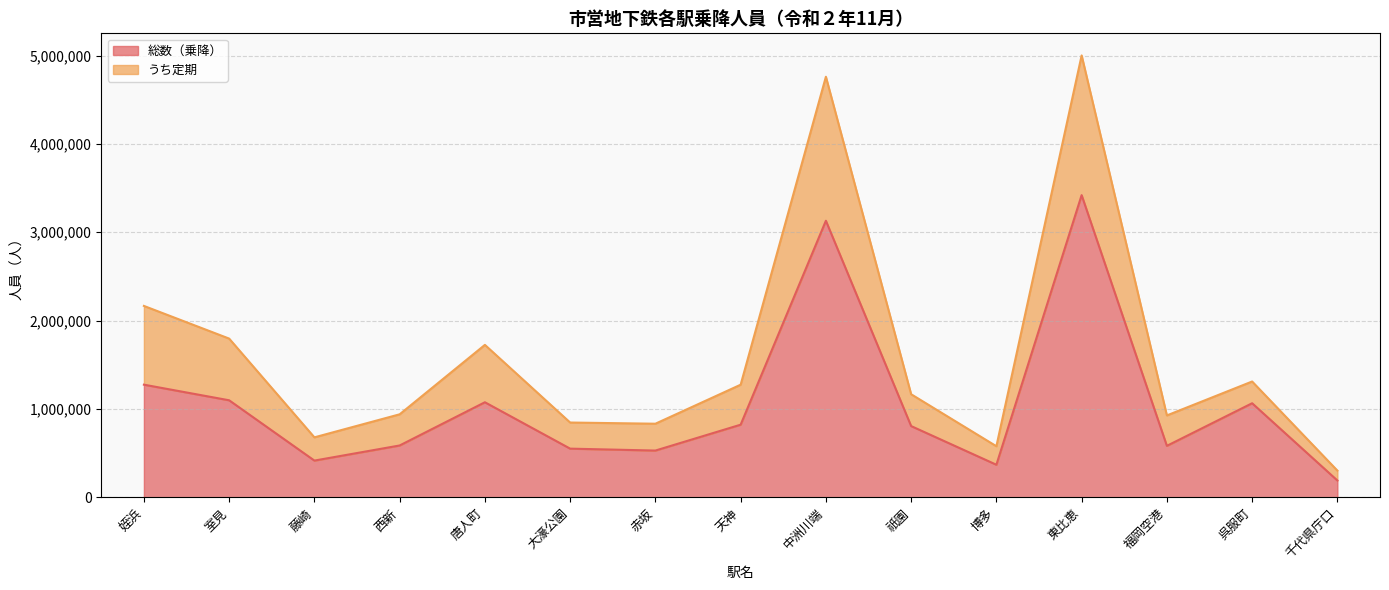

What is the label of the 5th point from the right?

博多